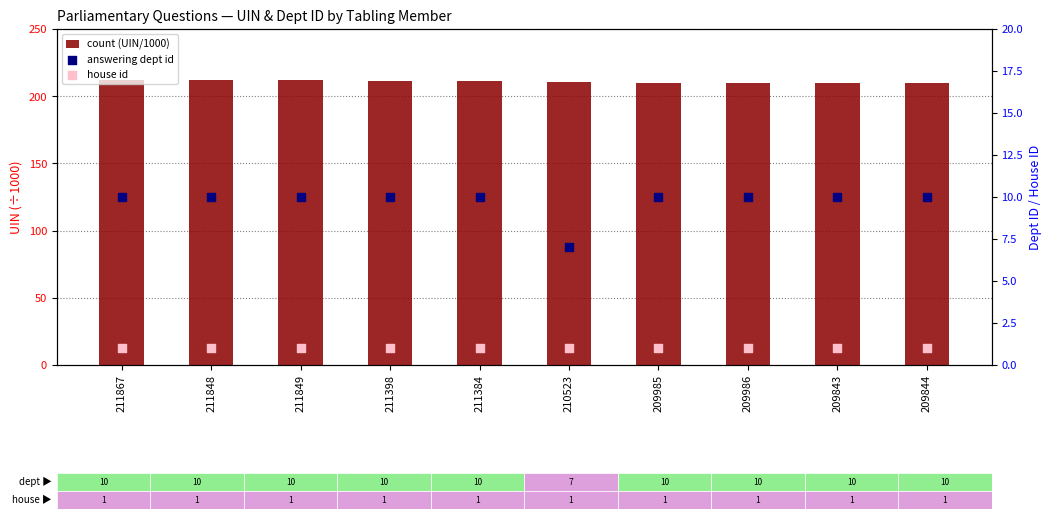

Which series has the largest Y range (max minus min)?

answering dept id